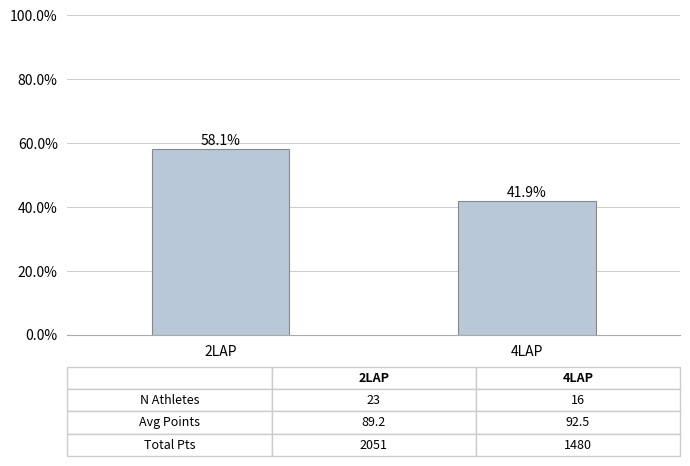

What is the sum of the values at 2LAP and 4LAP?

100.0